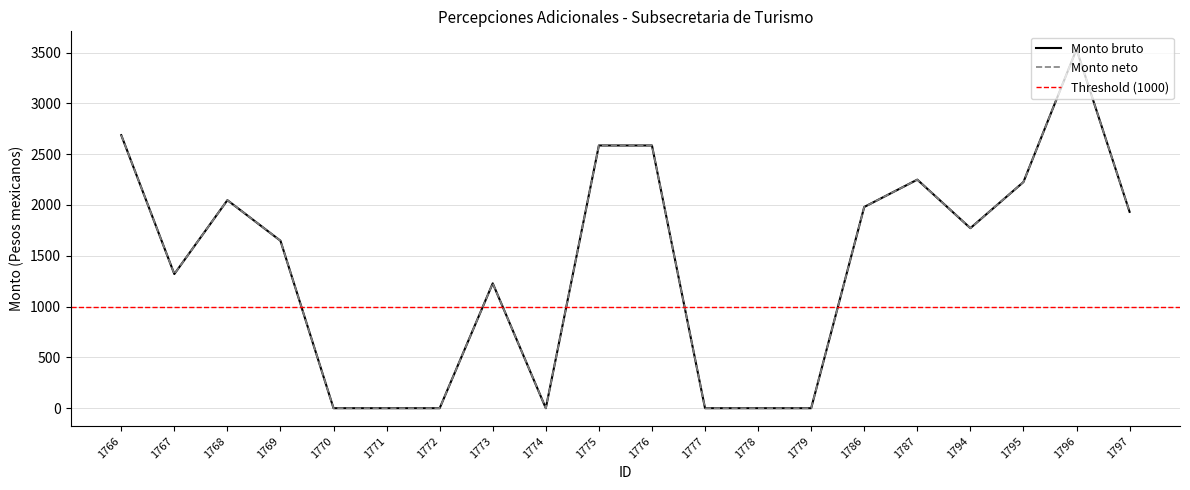

At which label does Monto neto reach its peak?

1796